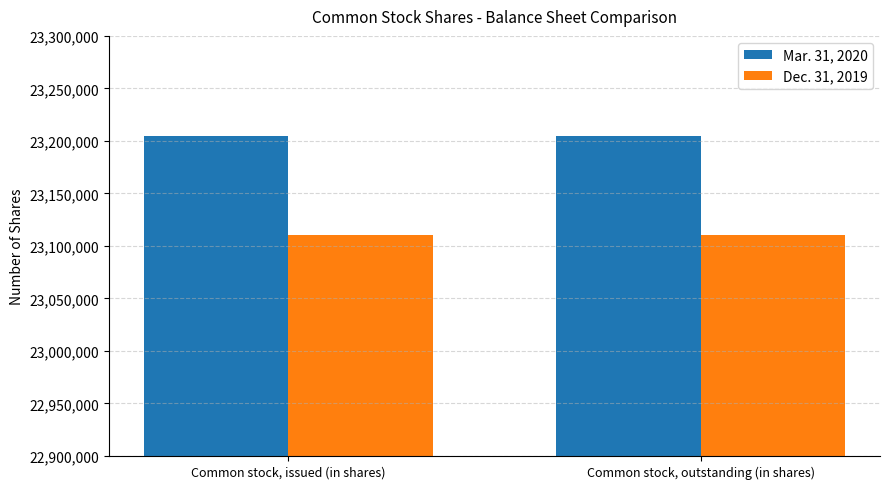

Reading left to right, what are all the values shown in this chart?

Mar. 31, 2020: 23204867	23204867
Dec. 31, 2019: 23110631	23110631